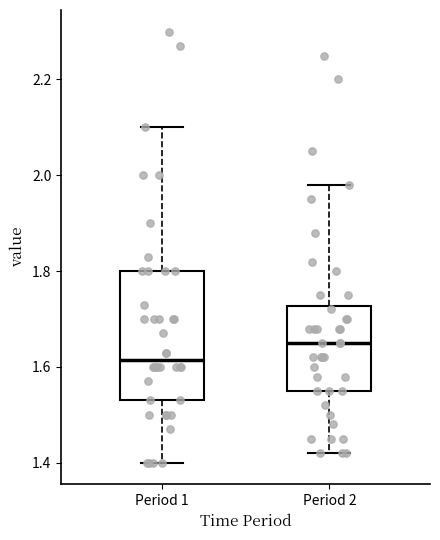

Reading left to right, transcribe this box plot: for each box, give where its median line is, the range the box spans, and where its two whiskers end, as read against the y-axis. The values are not printed on the chart, so give them approximately, as read against the axis.

Period 1: median 1.62, box 1.54 to 1.80, whiskers 1.40 to 2.10
Period 2: median 1.66, box 1.56 to 1.72, whiskers 1.42 to 1.98